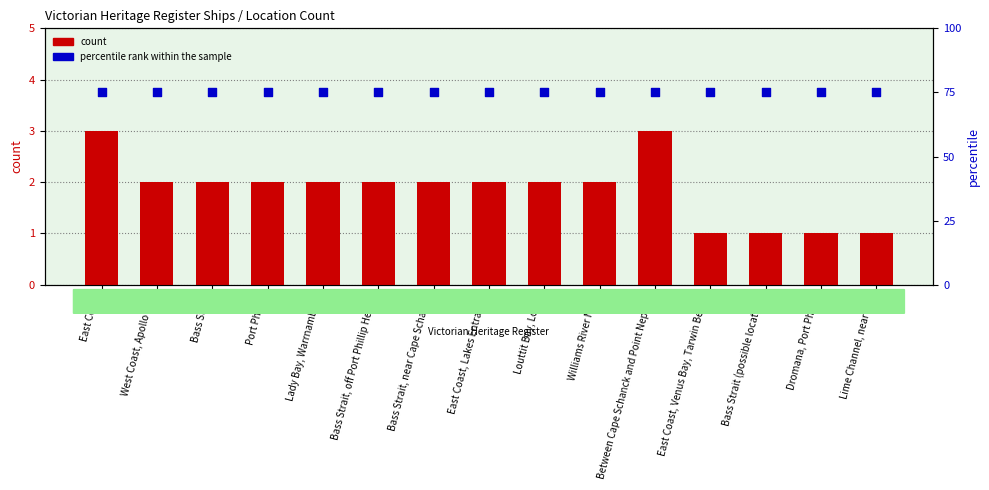

Which series has the largest total across all categories?

percentile rank within the sample